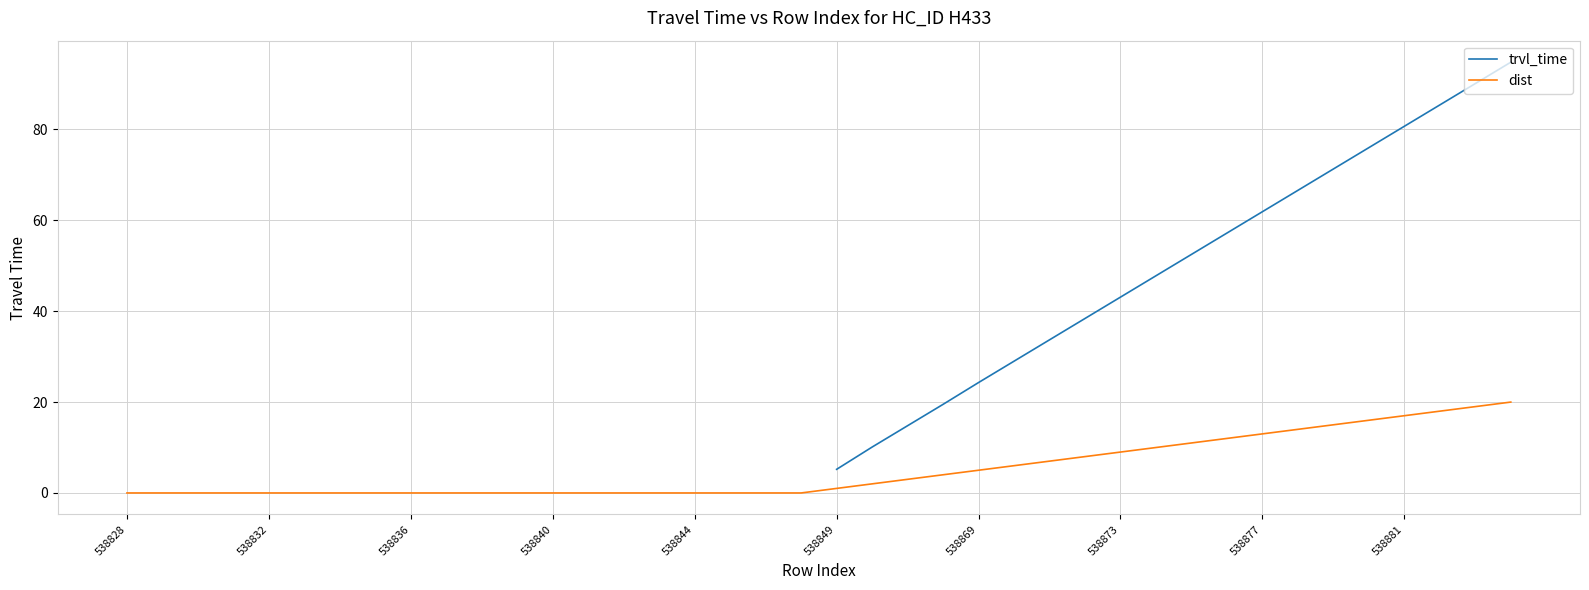

What is the average value of the dist series?

5